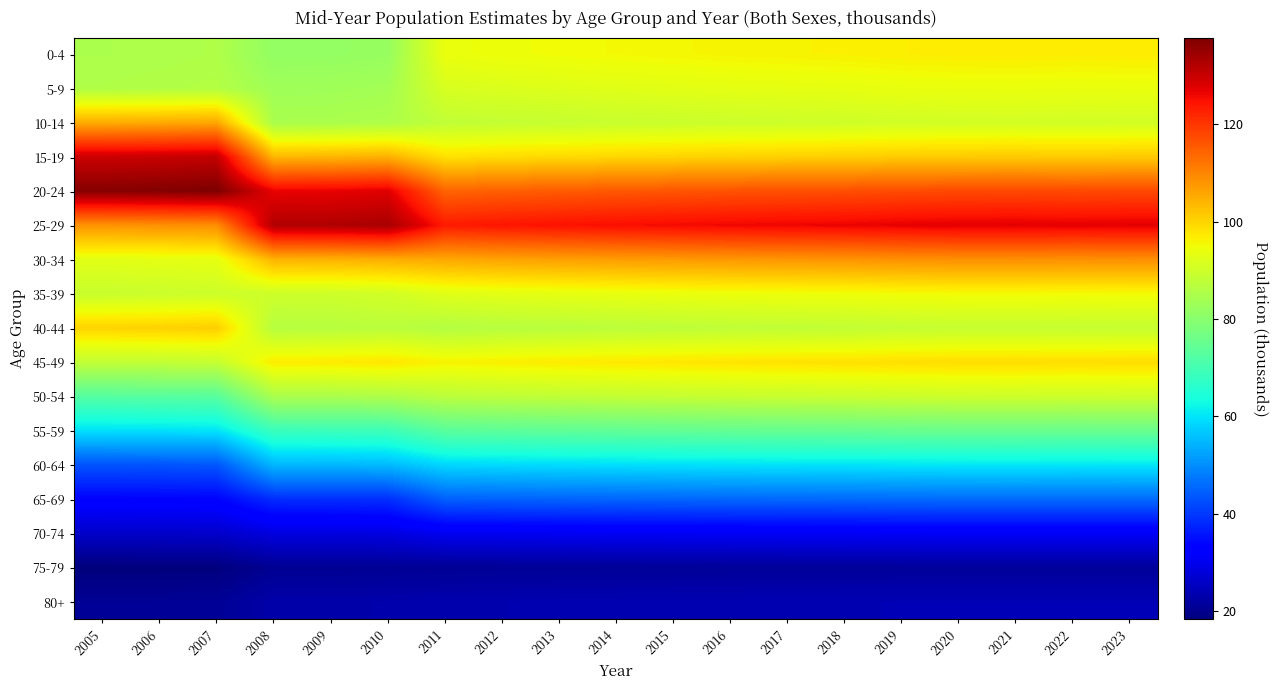

Between 2019 and 2022, which is larger?

2022